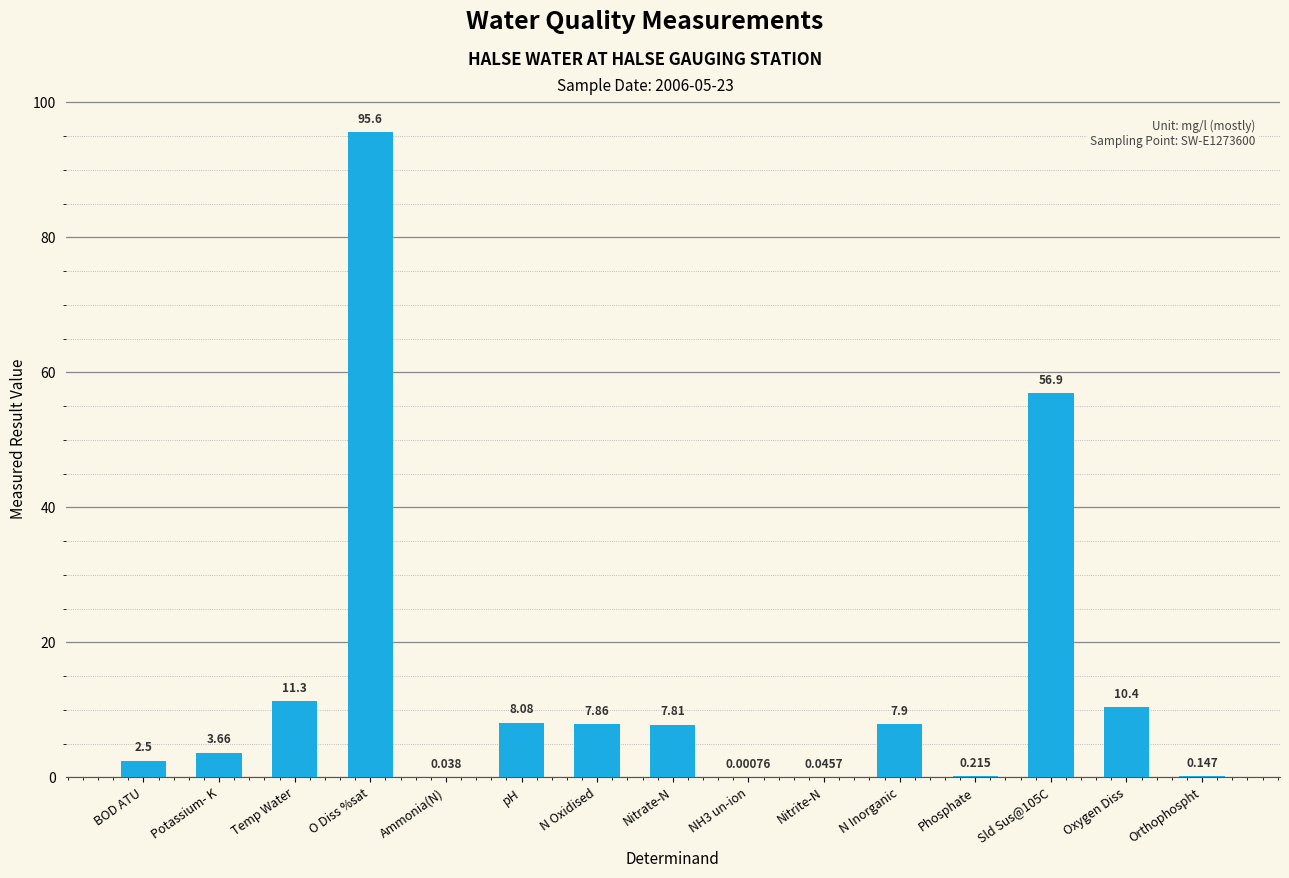

At which label does the data first exceed 7?

Temp Water